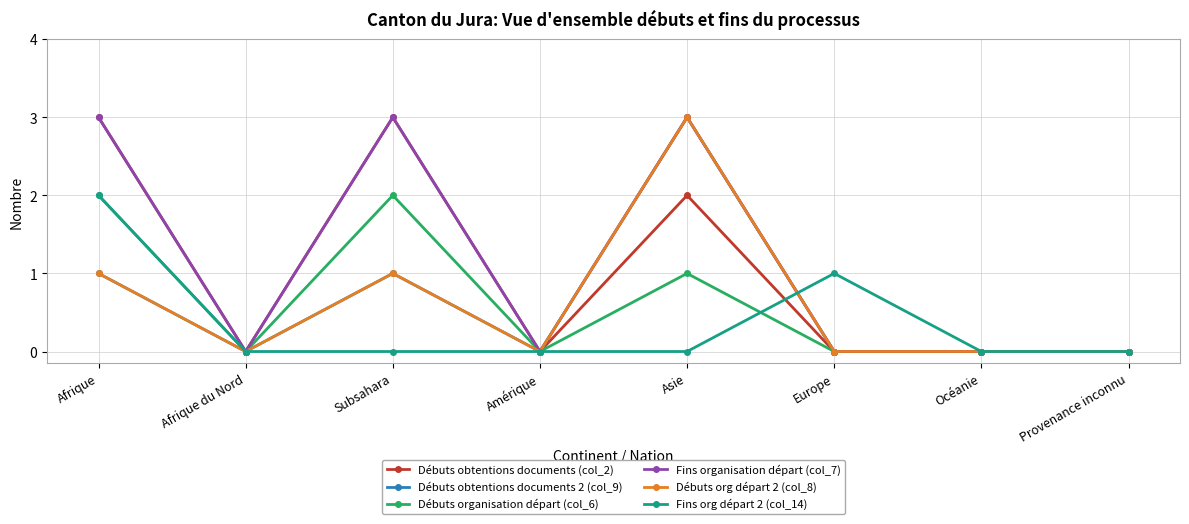

Reading left to right, transcribe all the data shown in this chart.

Débuts obtentions documents (col_2): 3	0	3	0	2	0	0	0
Débuts obtentions documents 2 (col_9): 1	0	1	0	3	0	0	0
Débuts organisation départ (col_6): 2	0	2	0	1	0	0	0
Fins organisation départ (col_7): 3	0	3	0	3	0	0	0
Débuts org départ 2 (col_8): 1	0	1	0	3	0	0	0
Fins org départ 2 (col_14): 2	0	0	0	0	1	0	0